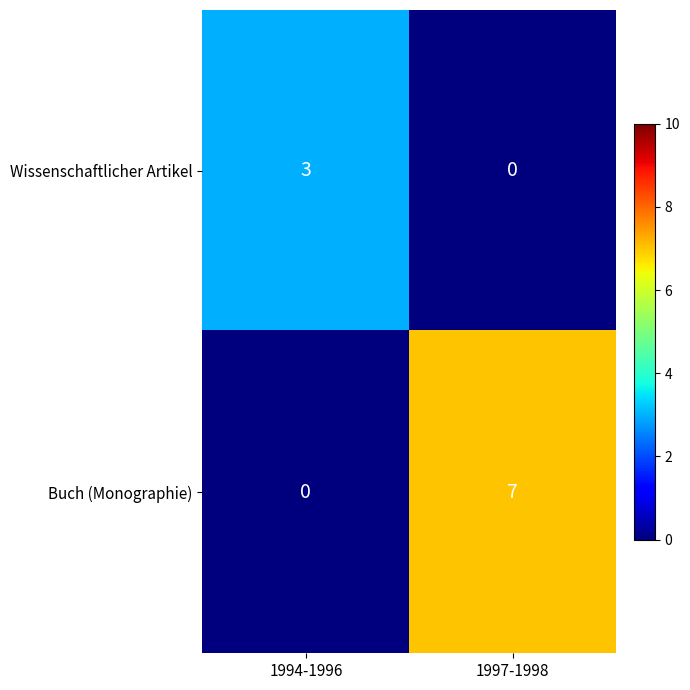

Which series changed the most between 1994-1996 and 1997-1998?

Buch (Monographie)